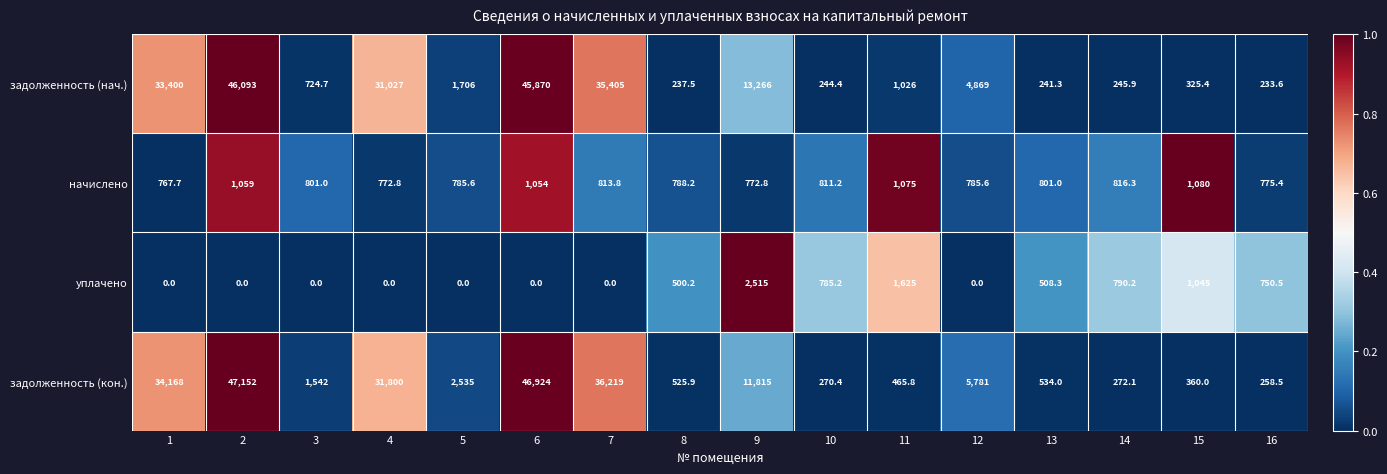

What is the total value across all series at 9?

28368.8